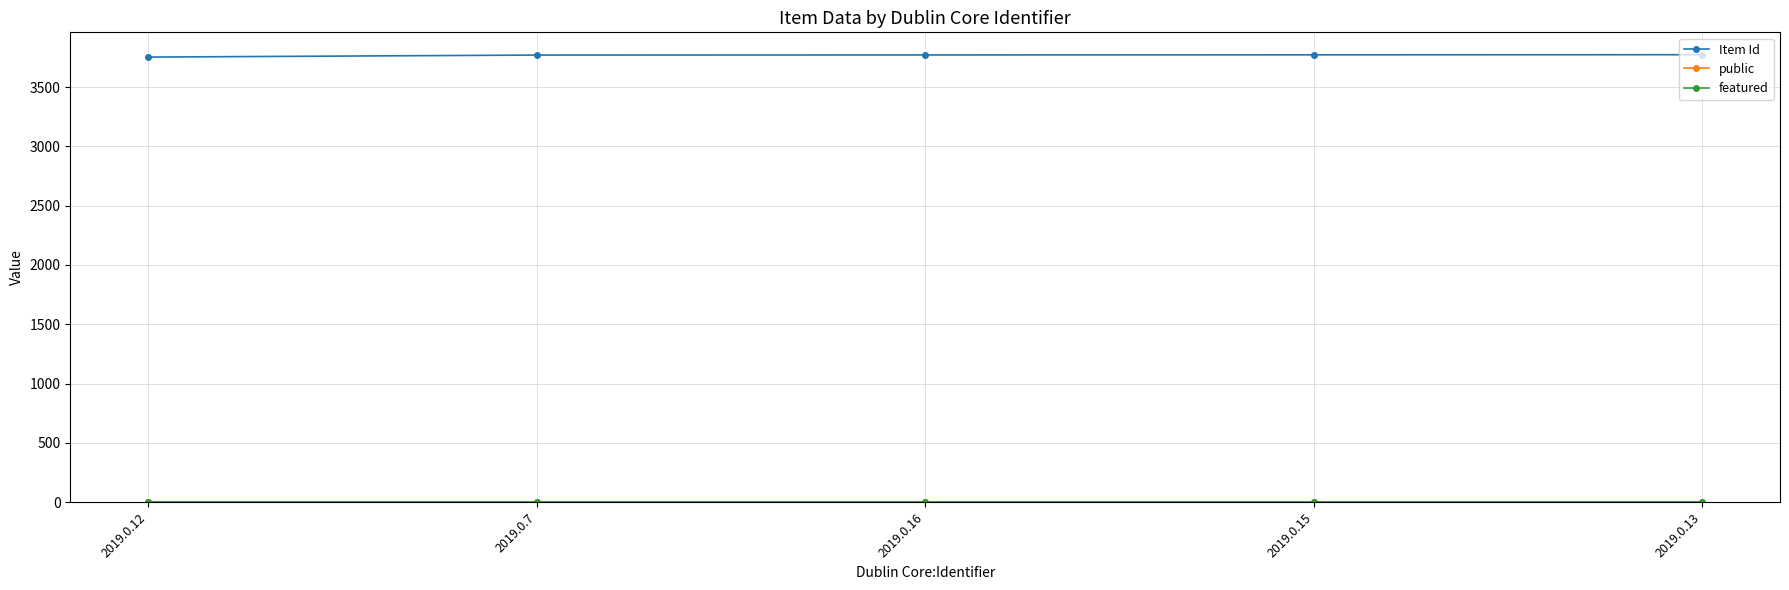

At how many categories does at least one series exceed 1189?

5